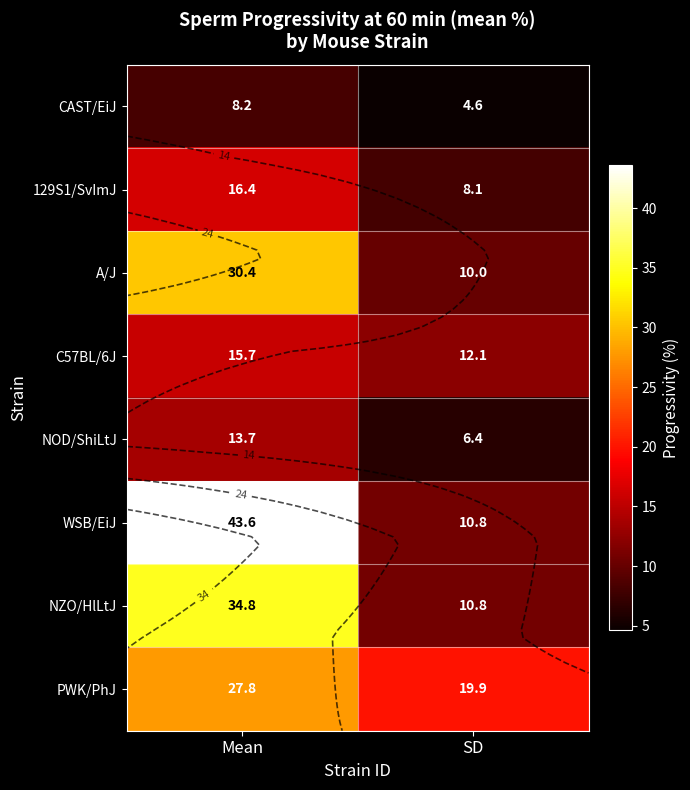

At SD, list the series in order from largest to smallest.

PWK/PhJ, C57BL/6J, WSB/EiJ, NZO/HlLtJ, A/J, 129S1/SvImJ, NOD/ShiLtJ, CAST/EiJ